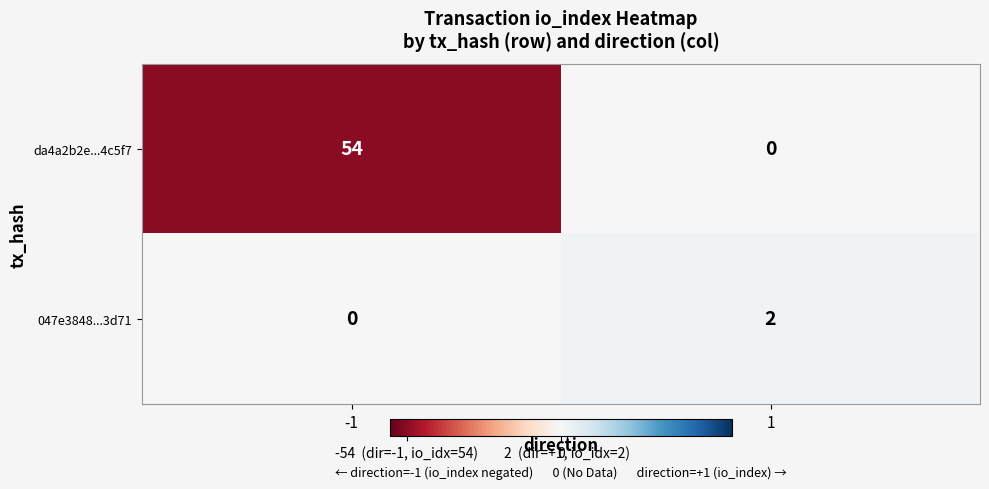

The value of 047e3848...3d71 at -1 is -1. True or false?

False